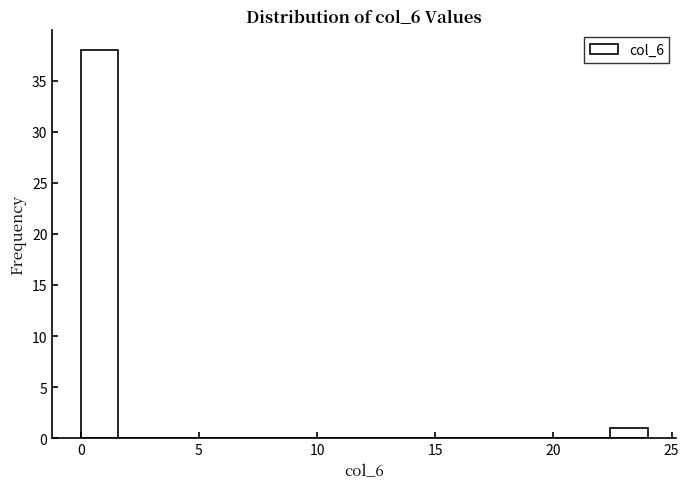

Read against the x-axis, roughly where is the centre of the tallest bar?

1.0